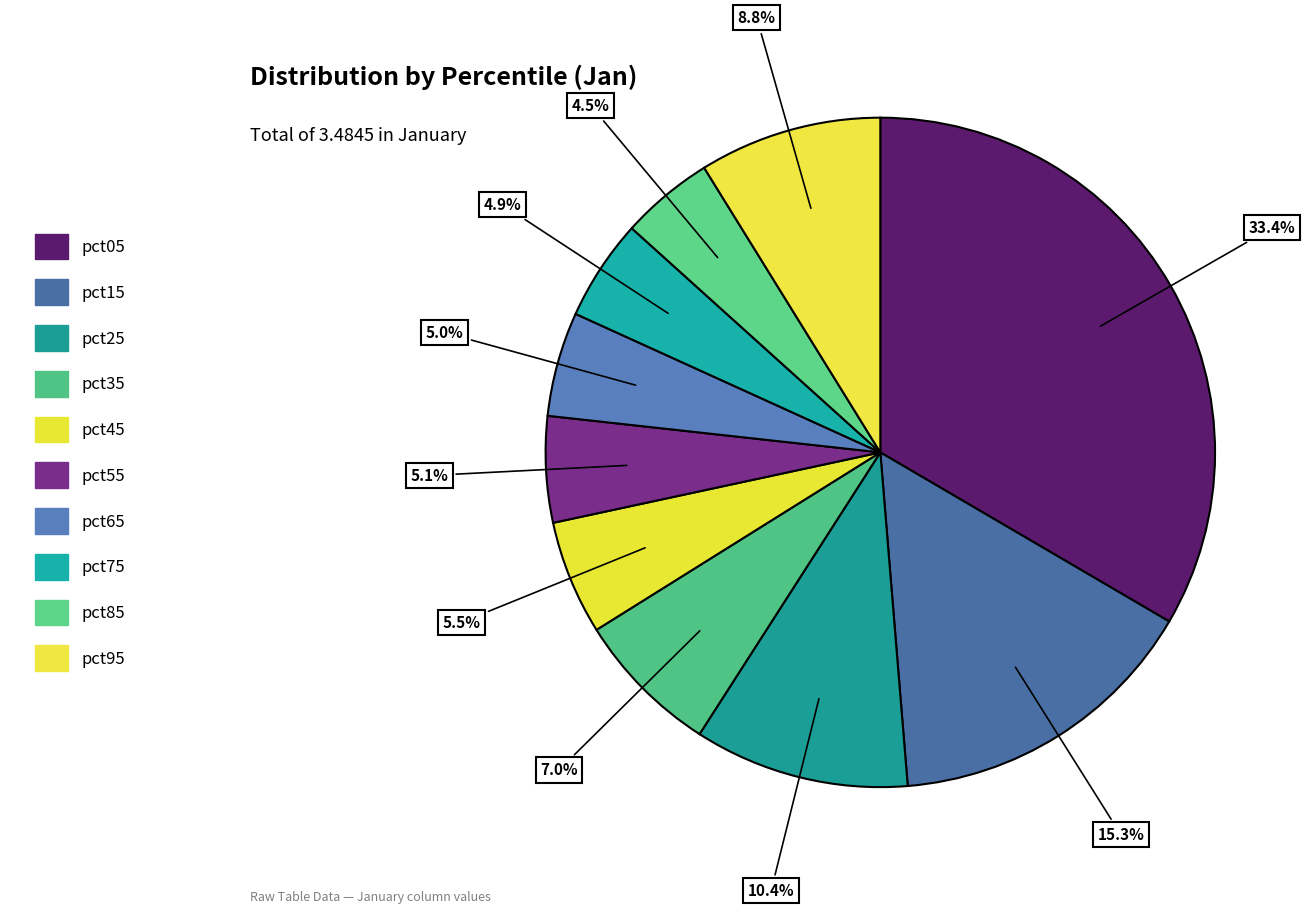

What percentage is NOT represented by pct15?

84.7%